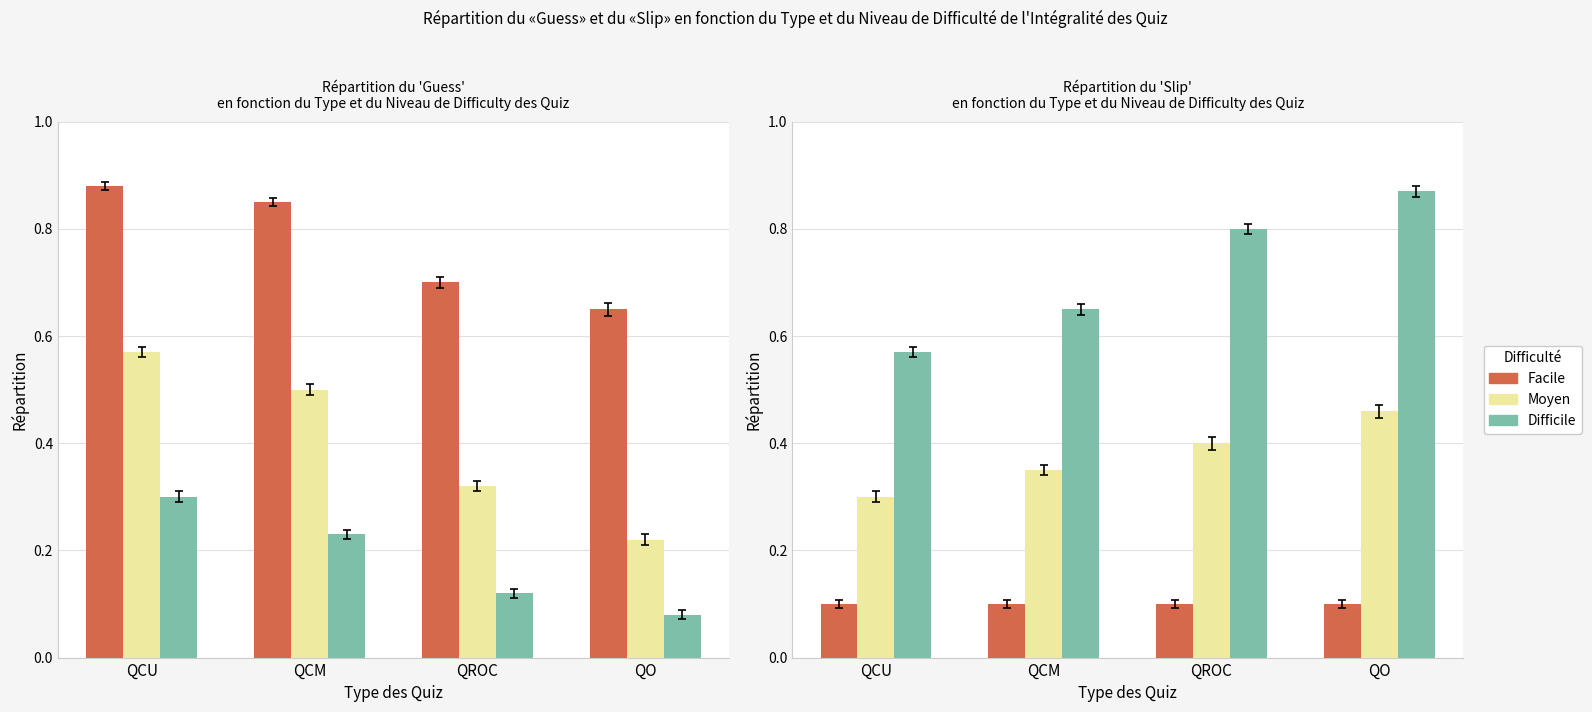

Which series changed the most between QCM and QROC?

Difficile